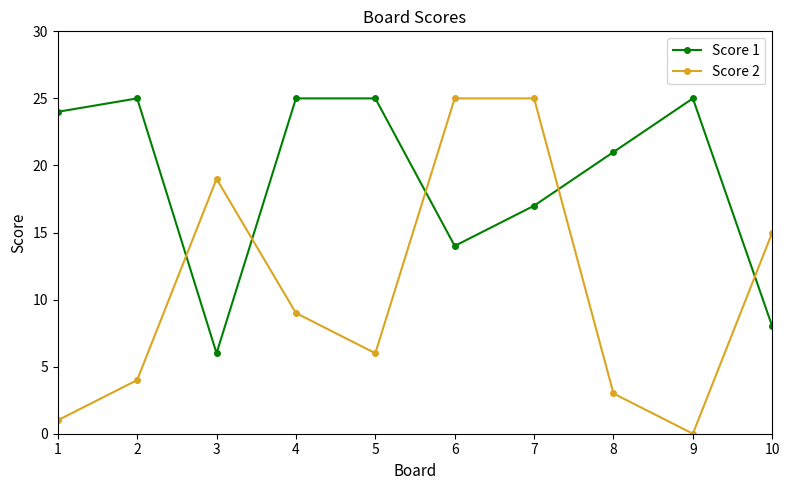

At how many categories does at least one series exceed 10?

10